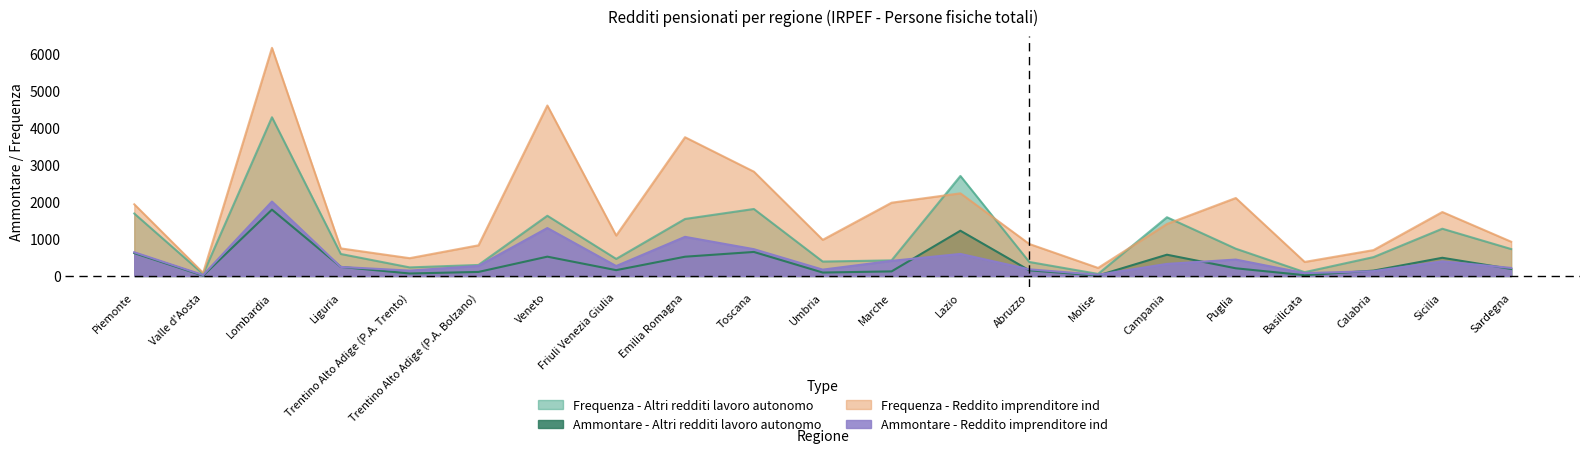

What is the total value across all series at Piemonte?

4888.5